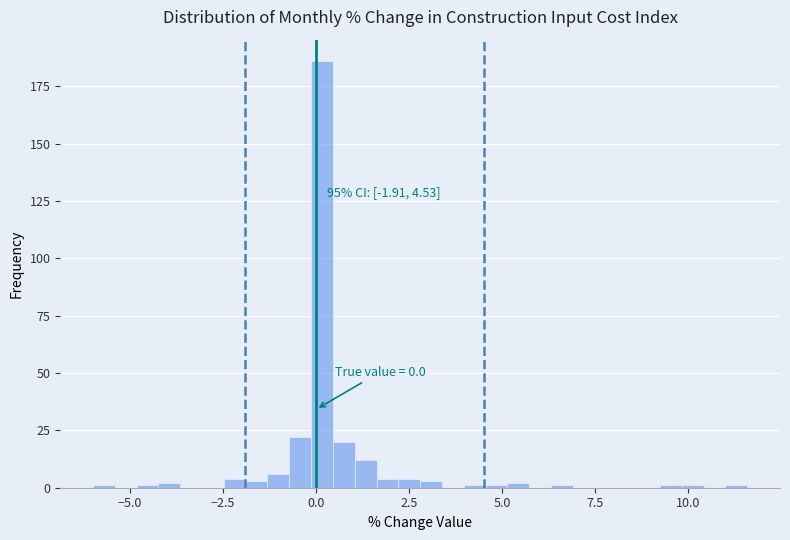

Around what value on the x-axis is the tallest bar? Give the approximate position of its centre, as read against the axis.

0.0